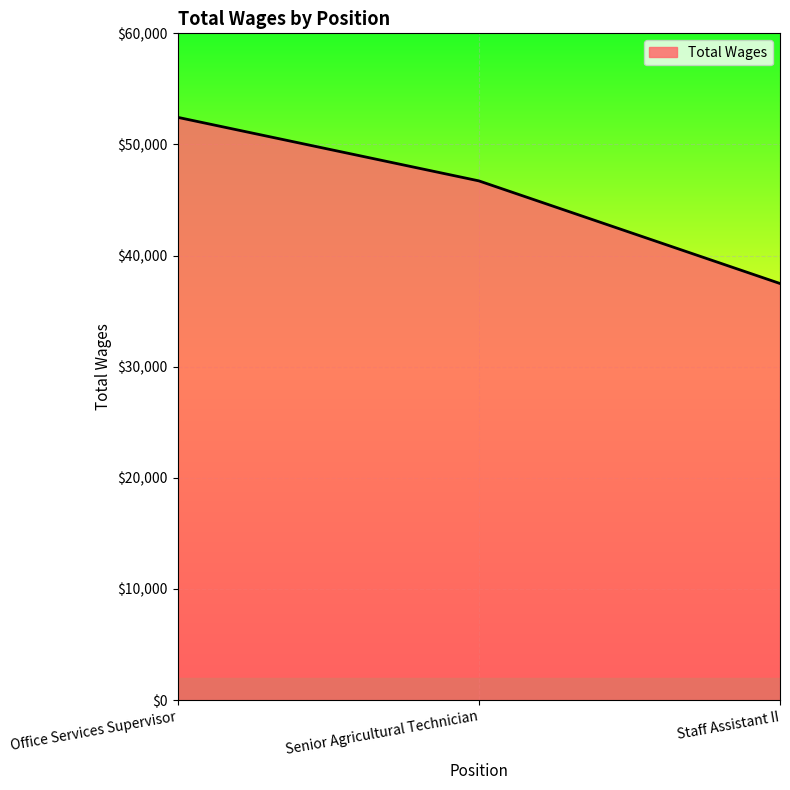

What is the change in value from Office Services Supervisor to Staff Assistant II?

-14958